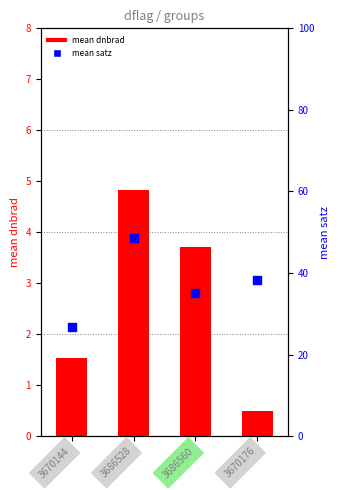

Is the value of mean dnbrad at 3670144 greater than the value of mean satz at 3670144?

No